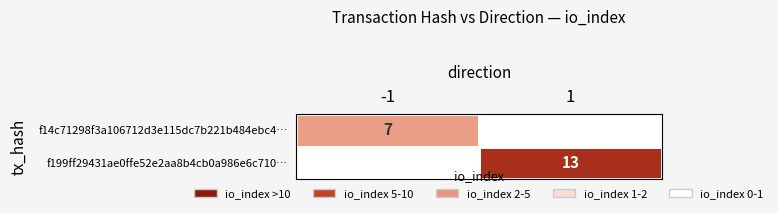

The f199ff29431ae0ffe52e2aa8b4cb0a986e6c710… series shows 6 at 1. True or false?

False